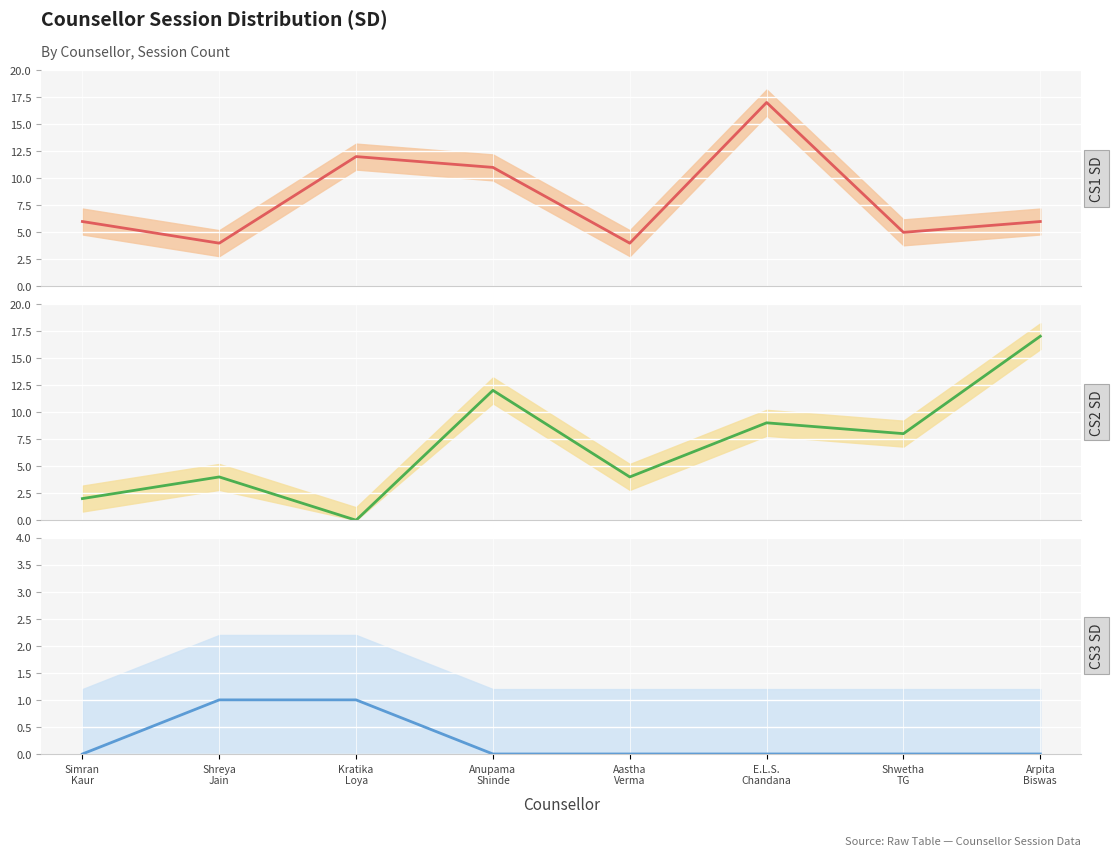

Where is CS1 SD nearest to the value 10?

Anupama
Shinde